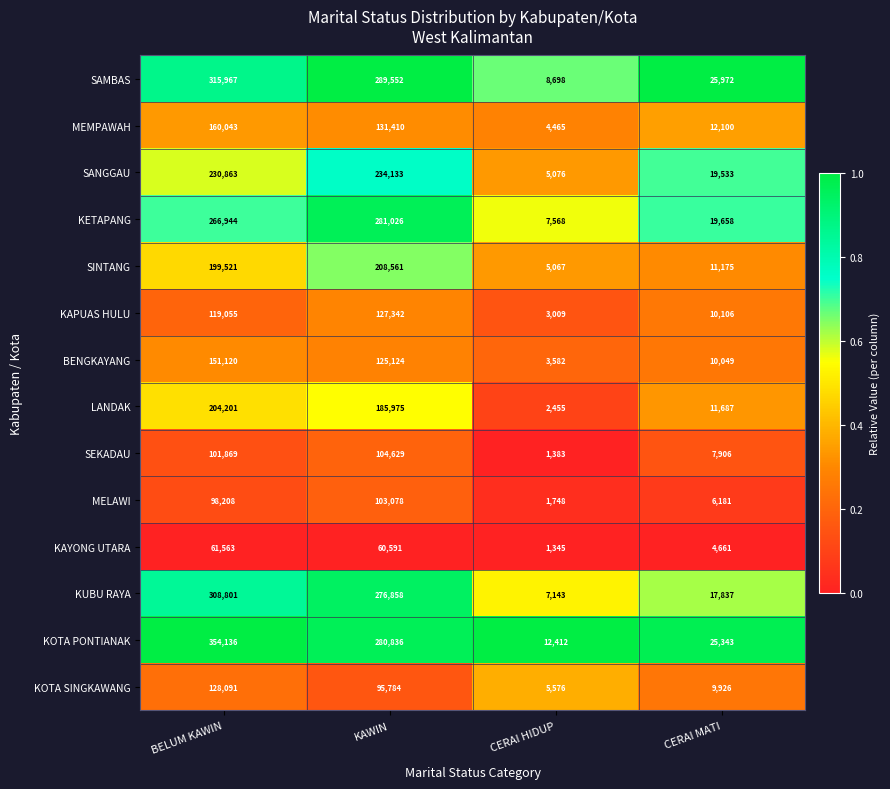

Which series has the widest spread of values?

KOTA PONTIANAK